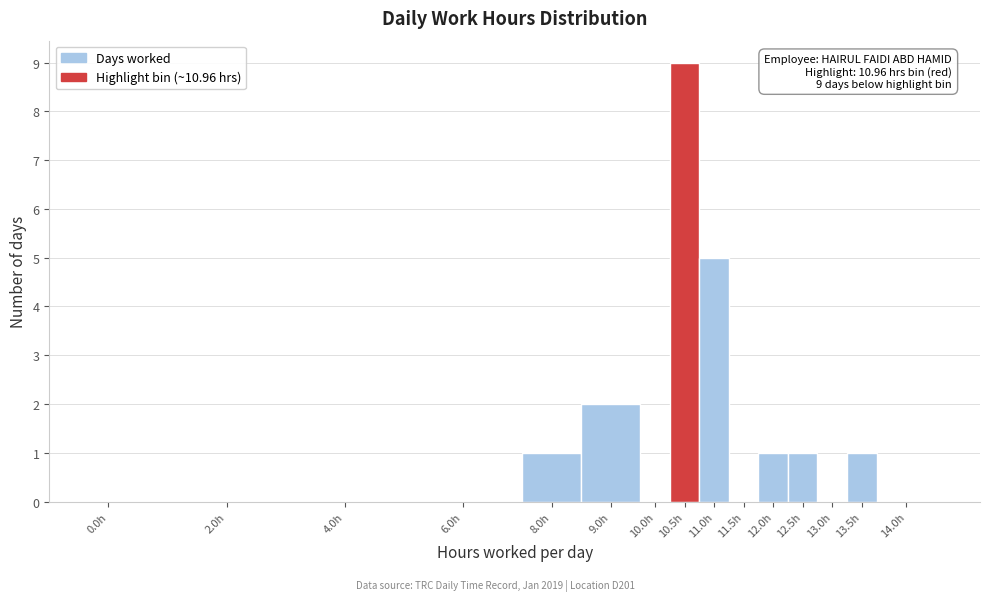

Reading left to right, extract all data points from this chart.

0.0h=0	2.0h=0	4.0h=0	6.0h=0	8.0h=1	9.0h=2	10.0h=0	10.5h=9	11.0h=5	11.5h=0	12.0h=1	12.5h=1	13.0h=0	13.5h=1	14.0h=0